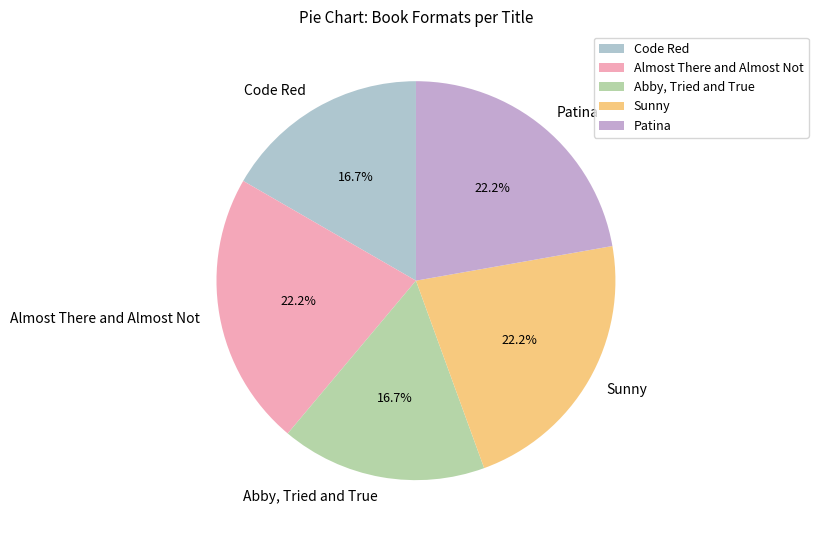

Combined, do Sunny and Almost There and Almost Not account for over 50%?

No